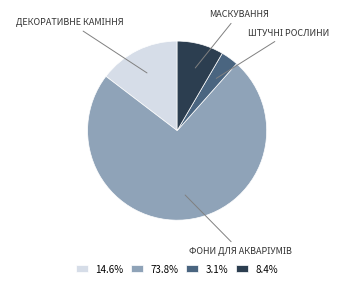

Does any single category account for the majority?

Yes